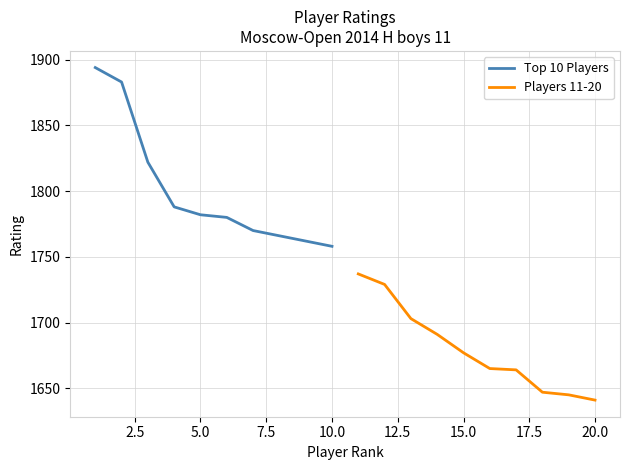

True or false: Top 10 Players has more than 0 interior local peaks.

False